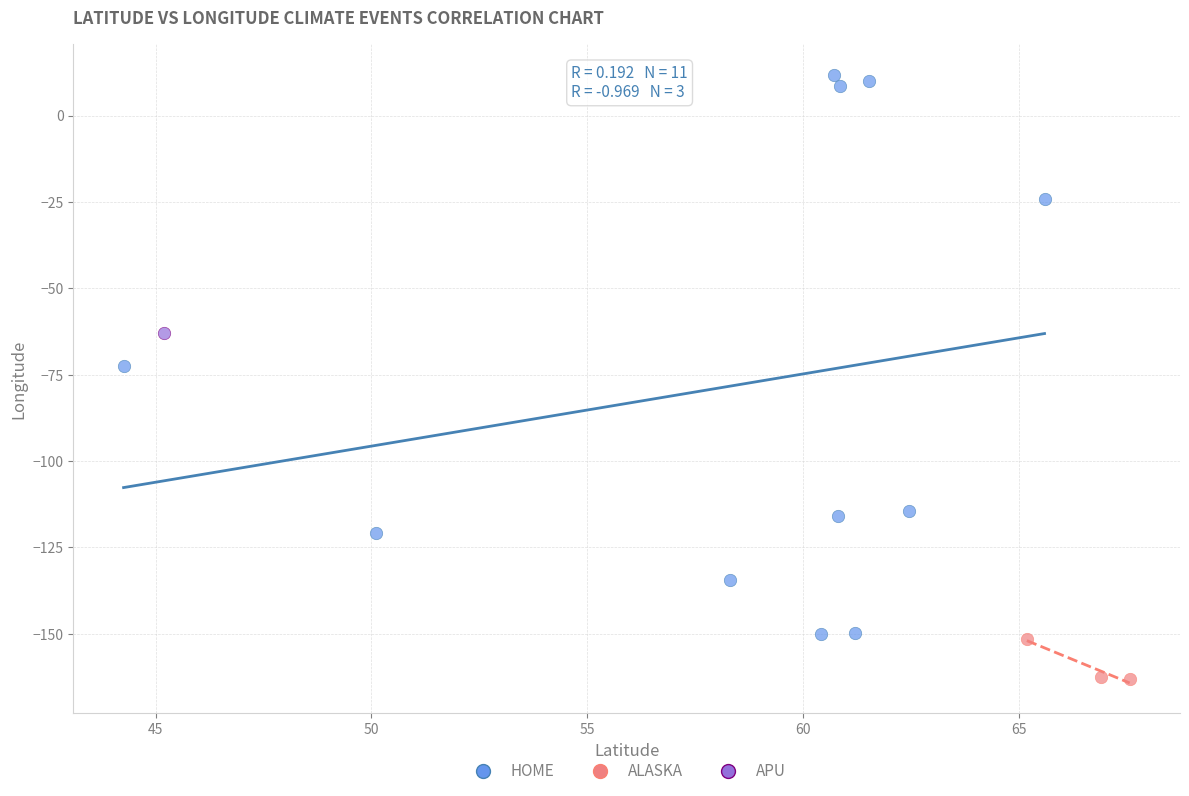

Which series contains the highest Y value?

HOME